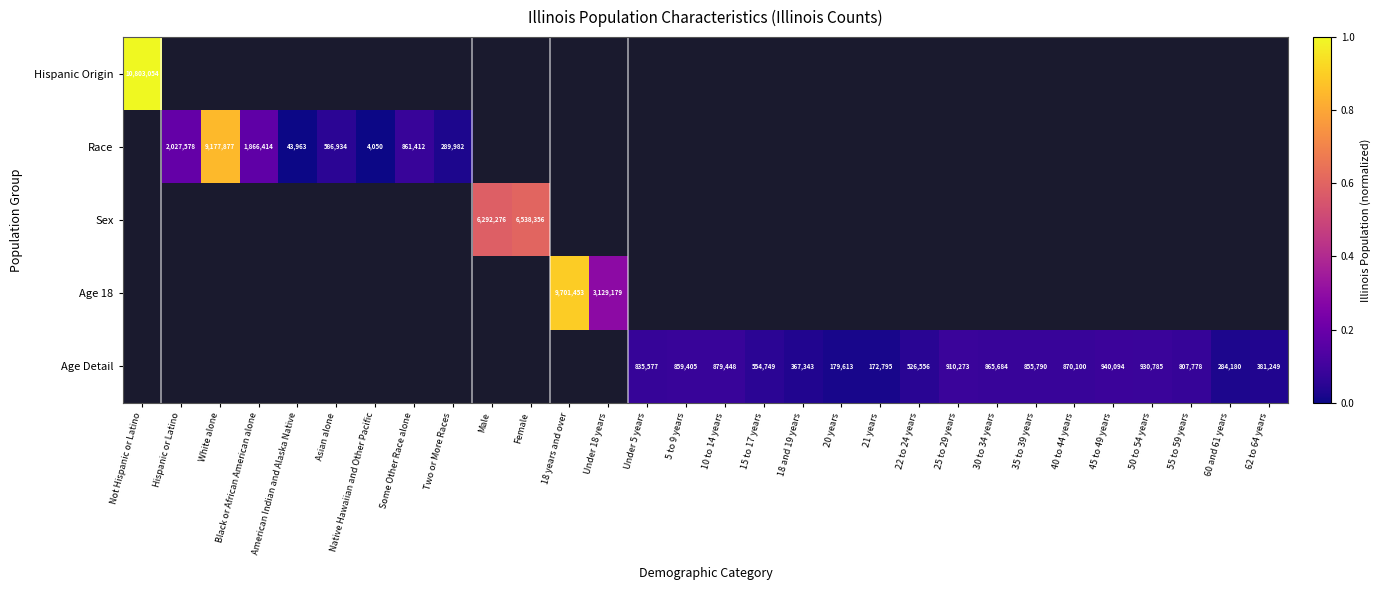

True or false: Age 18 has a value of 16230703 at 18 years and over.

False